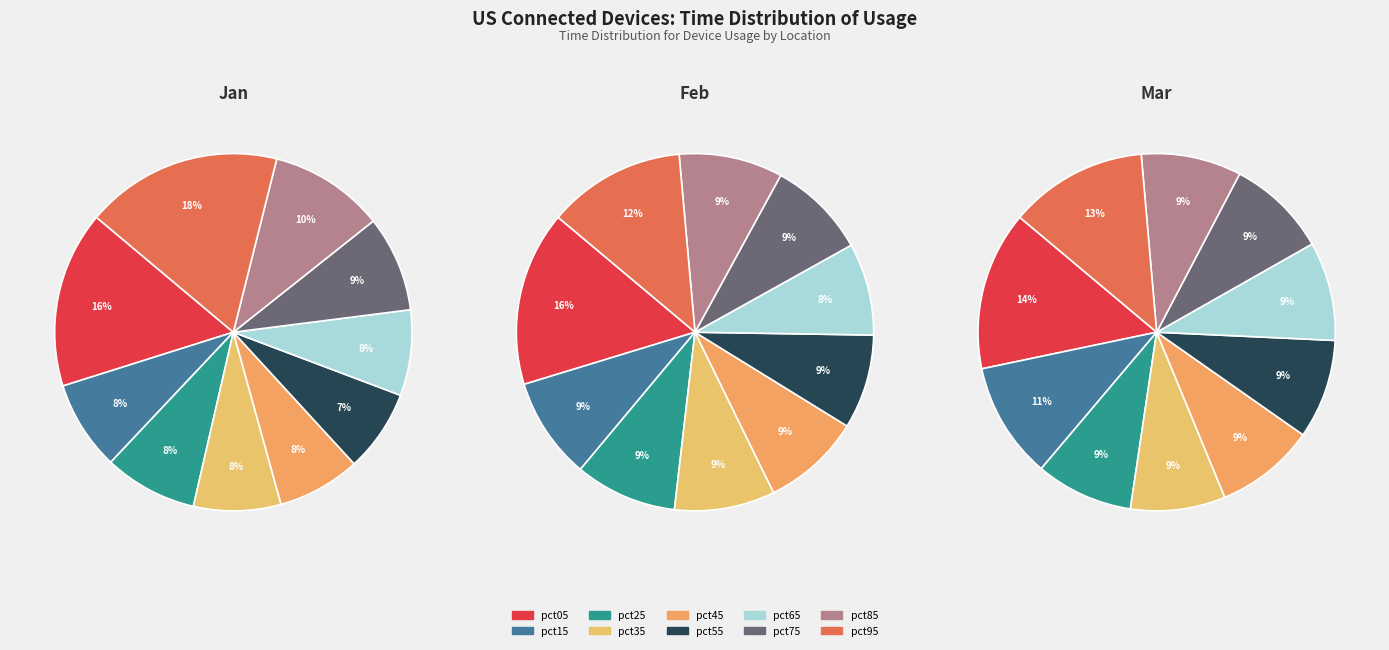

To the nearest percent, what portion does pct45 represent?

8%